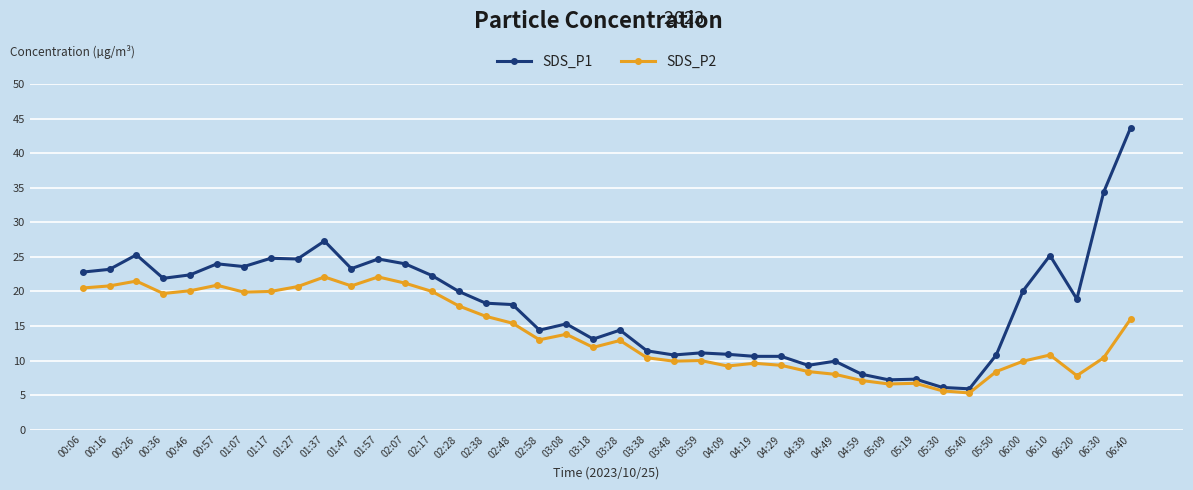

How many series are shown in this chart?

2